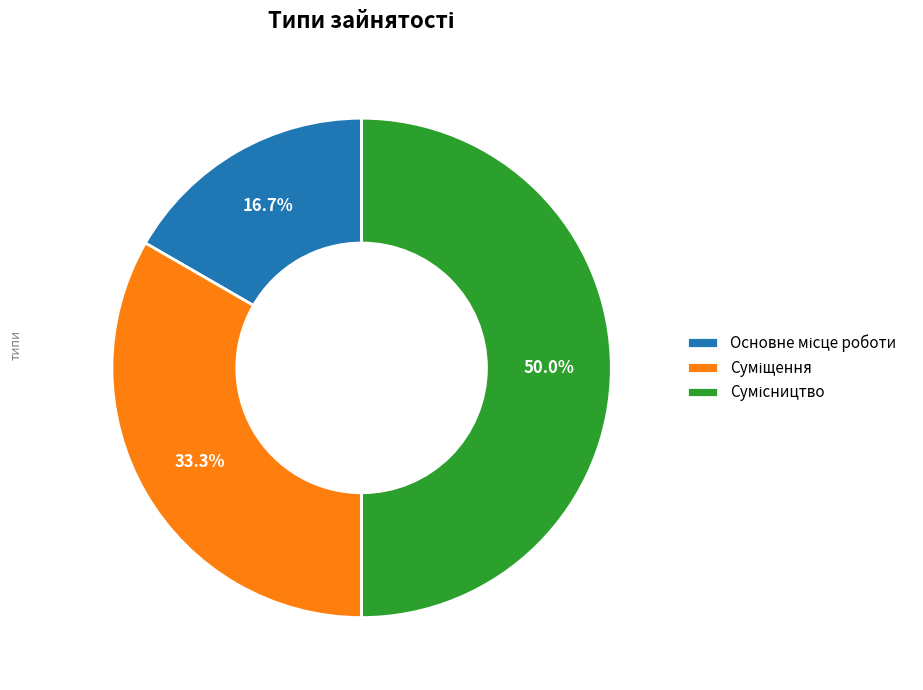

Is Сумісництво the majority of the pie?

No